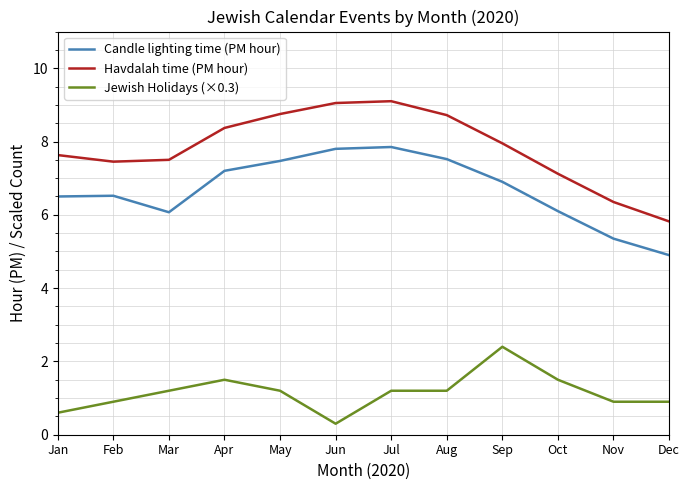

How many categories are shown in the chart?

12